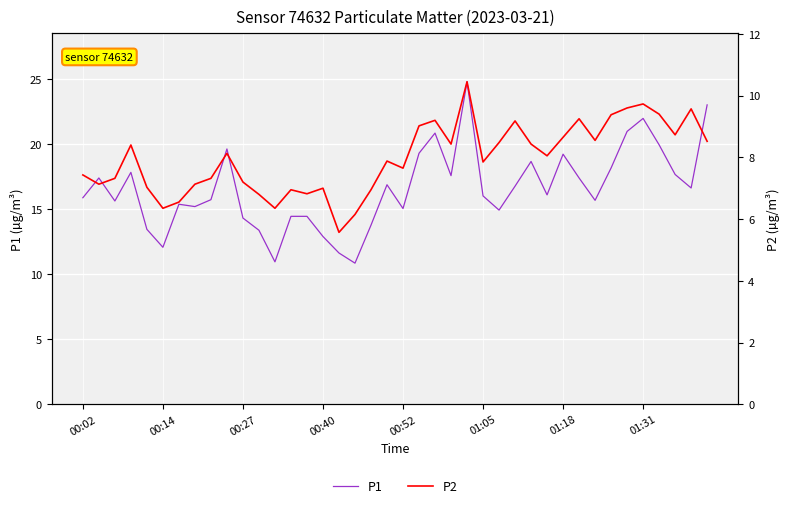

Is it true that P2 equals 3.8 at 01:18?

False